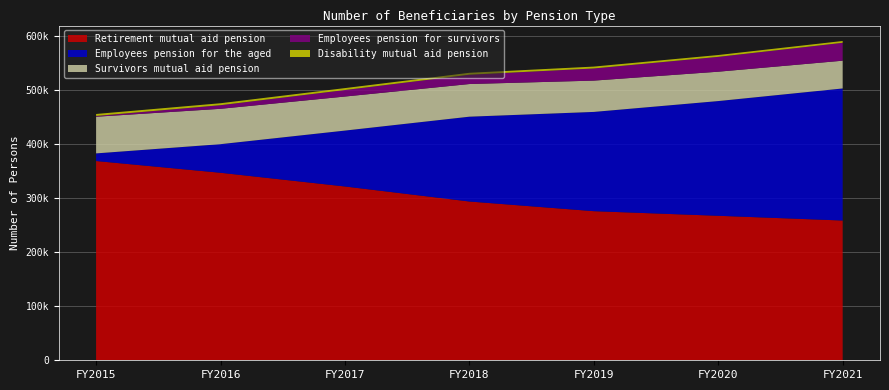

Reading left to right, what are all the values shown in this chart?

Retirement mutual aid pension: FY2015=369092	FY2016=347309	FY2017=321915	FY2018=294096	FY2019=276169	FY2020=267626	FY2021=258879
Employees pension for the aged: FY2015=14122	FY2016=52998	FY2017=103558	FY2018=157120	FY2019=183868	FY2020=212516	FY2021=244627
Survivors mutual aid pension: FY2015=67920	FY2016=65483	FY2017=63062	FY2018=60467	FY2019=57991	FY2020=54389	FY2021=51413
Employees pension for survivors: FY2015=1444	FY2016=6717	FY2017=12054	FY2018=17293	FY2019=22506	FY2020=27500	FY2021=33155
Disability mutual aid pension: FY2015=3633	FY2016=3610	FY2017=3566	FY2018=3514	FY2019=3468	FY2020=3381	FY2021=3327